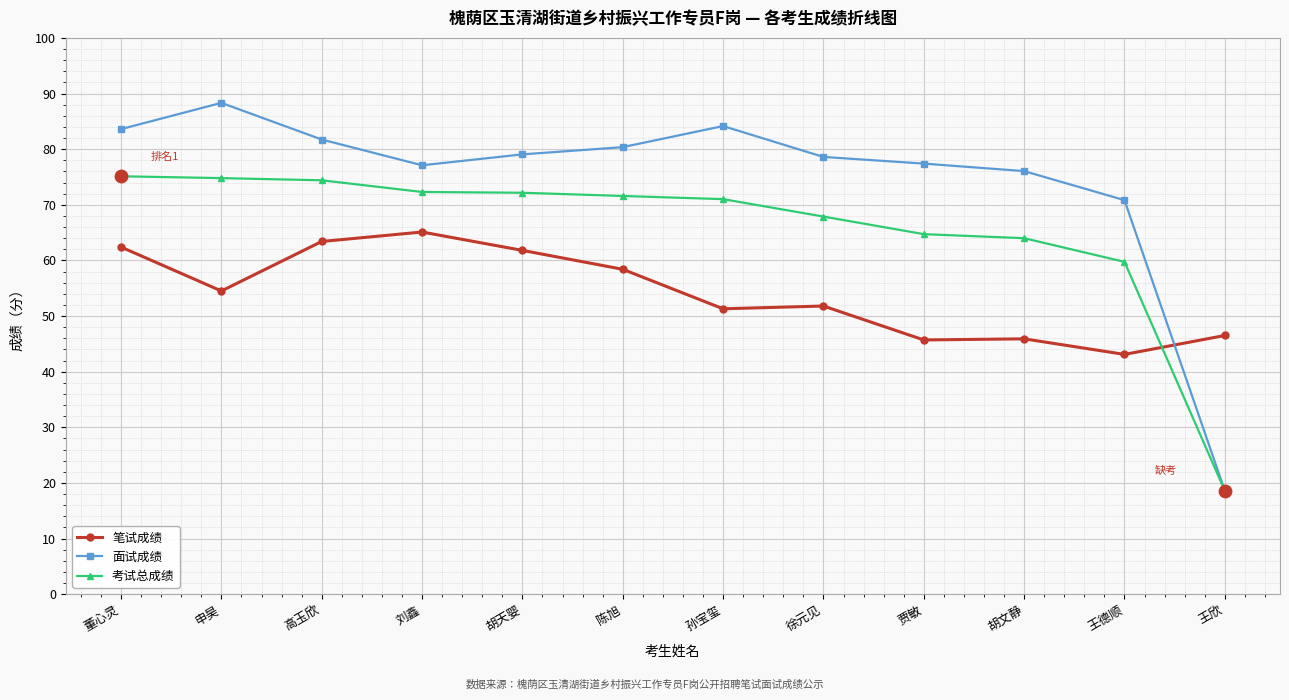

Which series has the largest total across all categories?

面试成绩